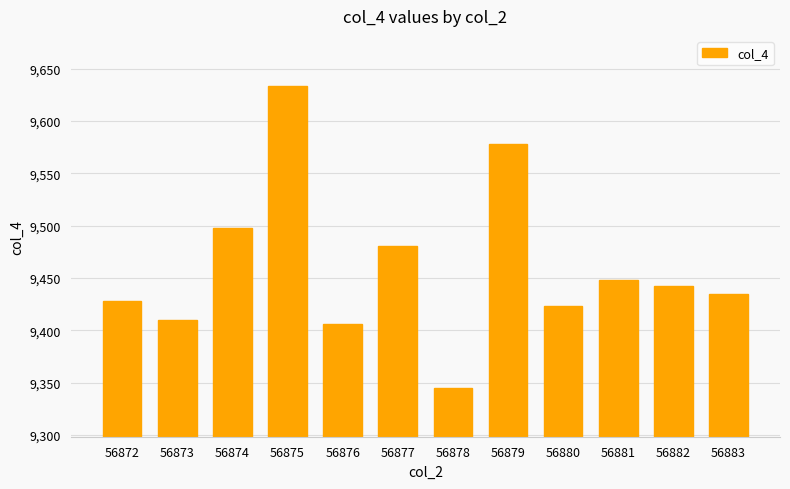

The value at 56882 is 9442. True or false?

True